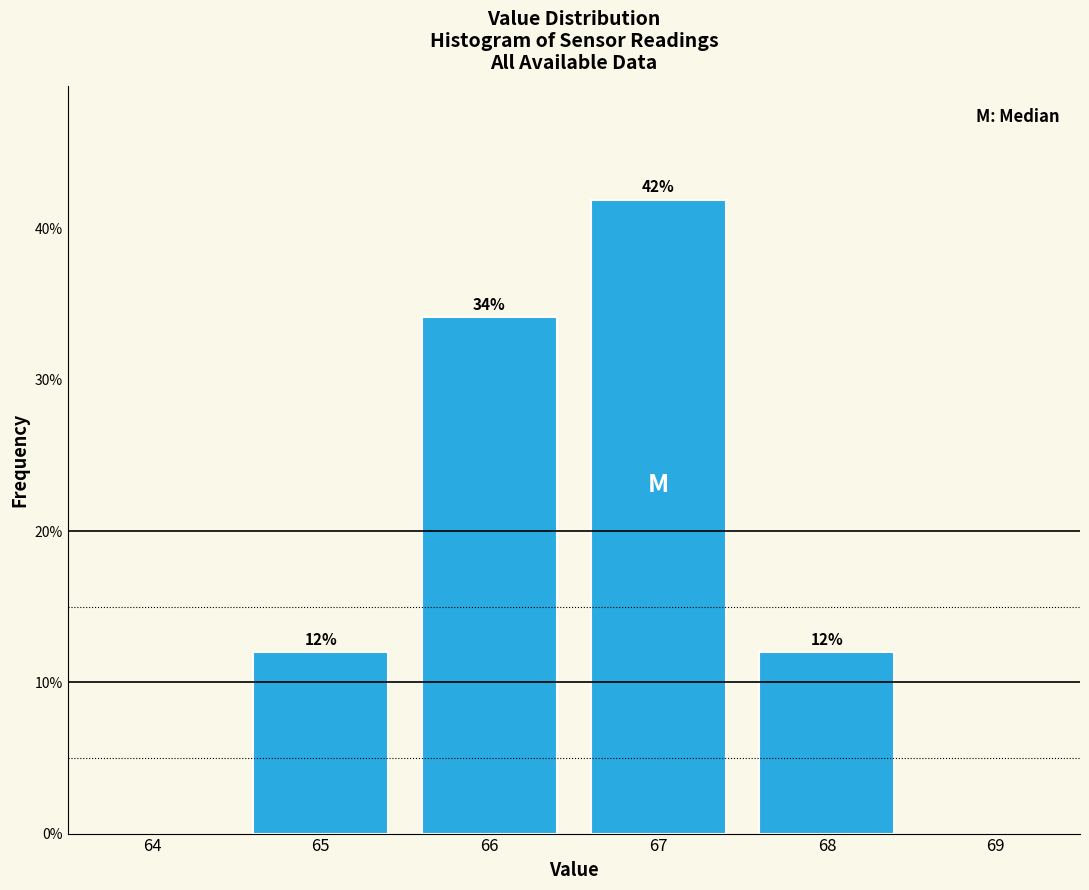

The value at 65 is 20.6. True or false?

False